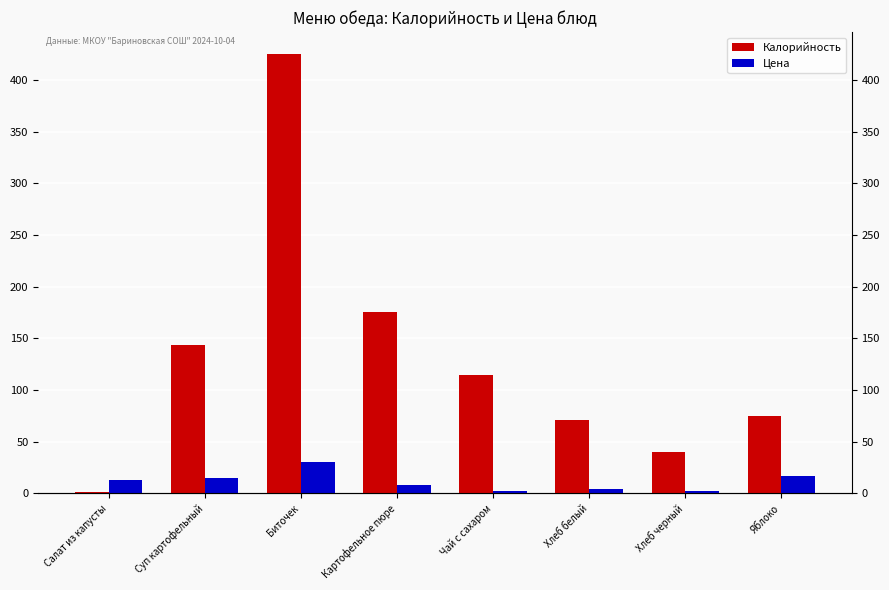

What is the label of the 7th bar from the left?

Хлеб черный